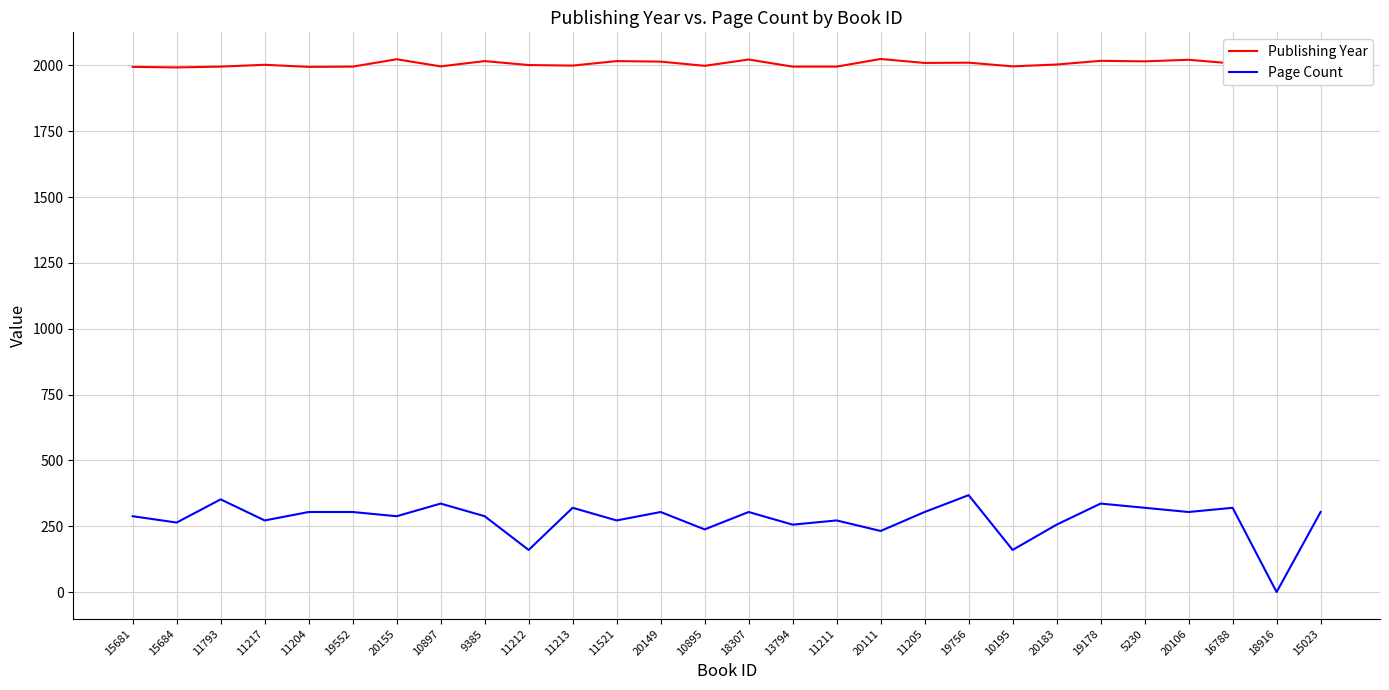

What position from the left is 11521?

12